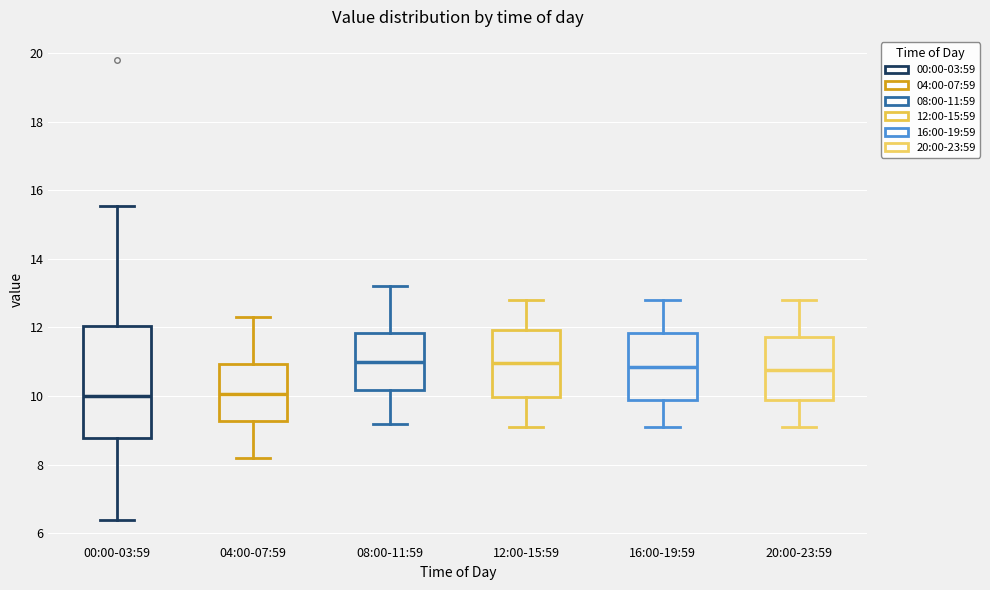

Reading left to right, read every box against the y-axis: the position of its median line, the range the box covers, and the ends of its whiskers. The values are not printed on the chart, so give them approximately, as read against the axis.

00:00-03:59: median 10.0, box 8.8 to 12.0, whiskers 6.4 to 15.6
04:00-07:59: median 10.0, box 9.2 to 11.0, whiskers 8.2 to 12.4
08:00-11:59: median 11.0, box 10.2 to 11.8, whiskers 9.2 to 13.2
12:00-15:59: median 11.0, box 10.0 to 12.0, whiskers 9.2 to 12.8
16:00-19:59: median 10.8, box 9.8 to 11.8, whiskers 9.2 to 12.8
20:00-23:59: median 10.8, box 9.8 to 11.8, whiskers 9.2 to 12.8